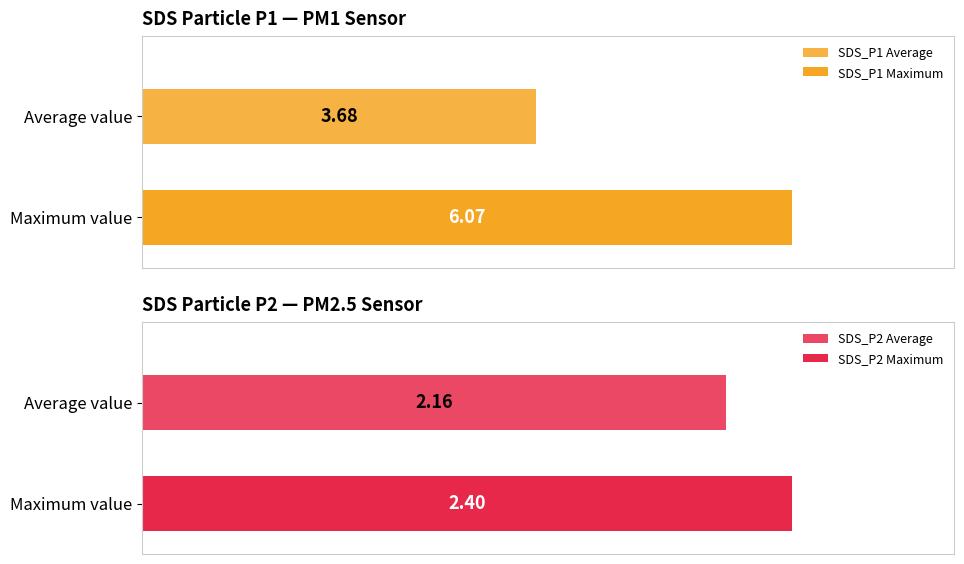

Rank the series by their average value, from highest to lowest.

SDS_P1, SDS_P2